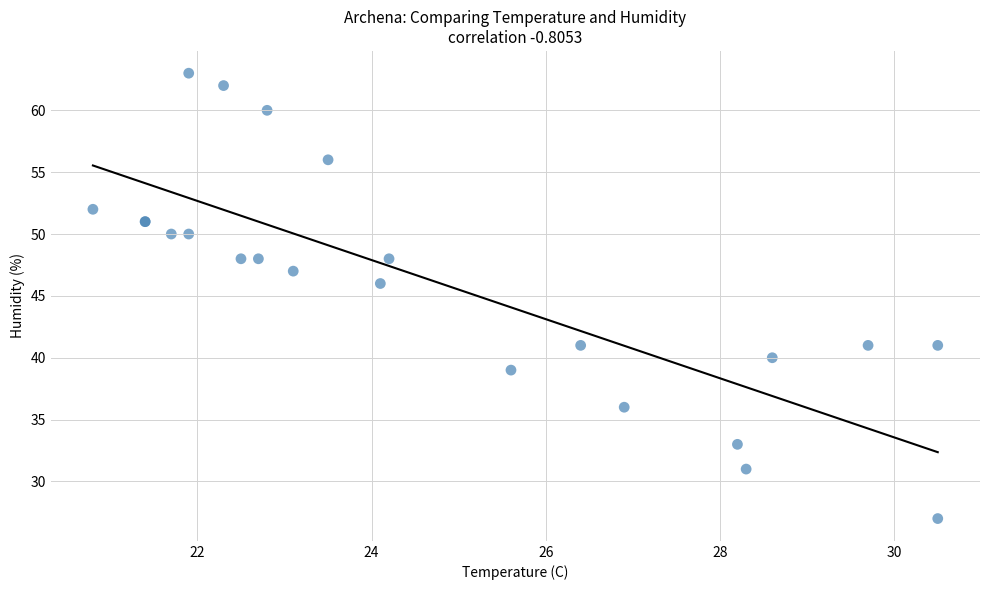

What Y value in the scatter plot is closest to 45?

46